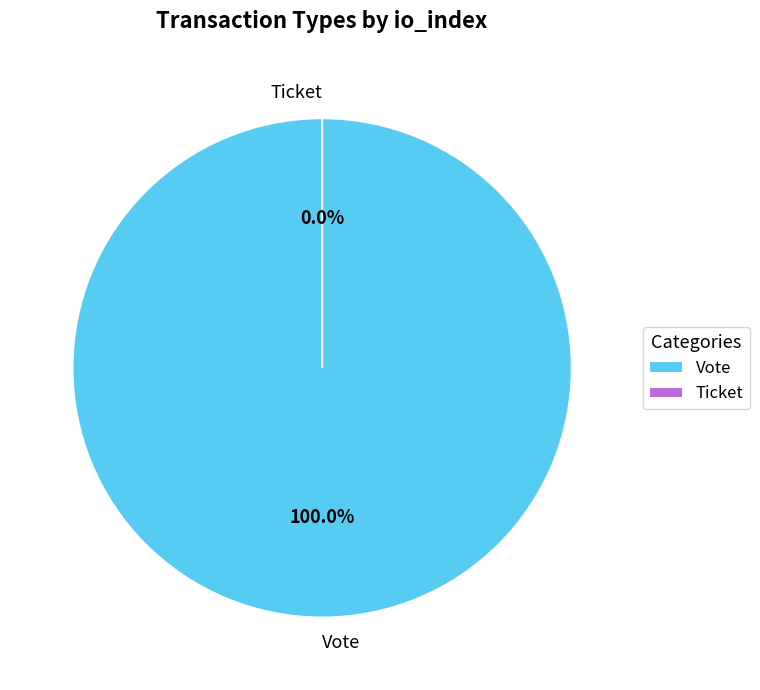

What is the total percentage of Vote and Ticket?

100.0%